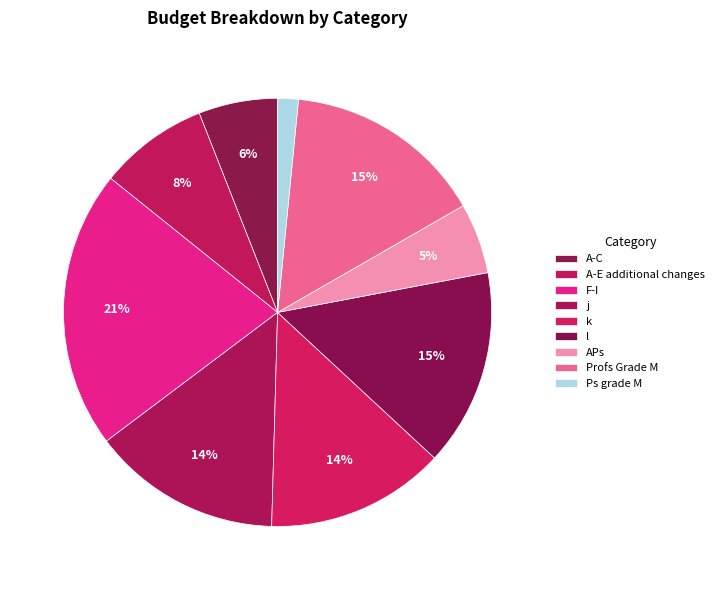

To the nearest percent, what is the difference between the largest and smallest slice percentages?

19%